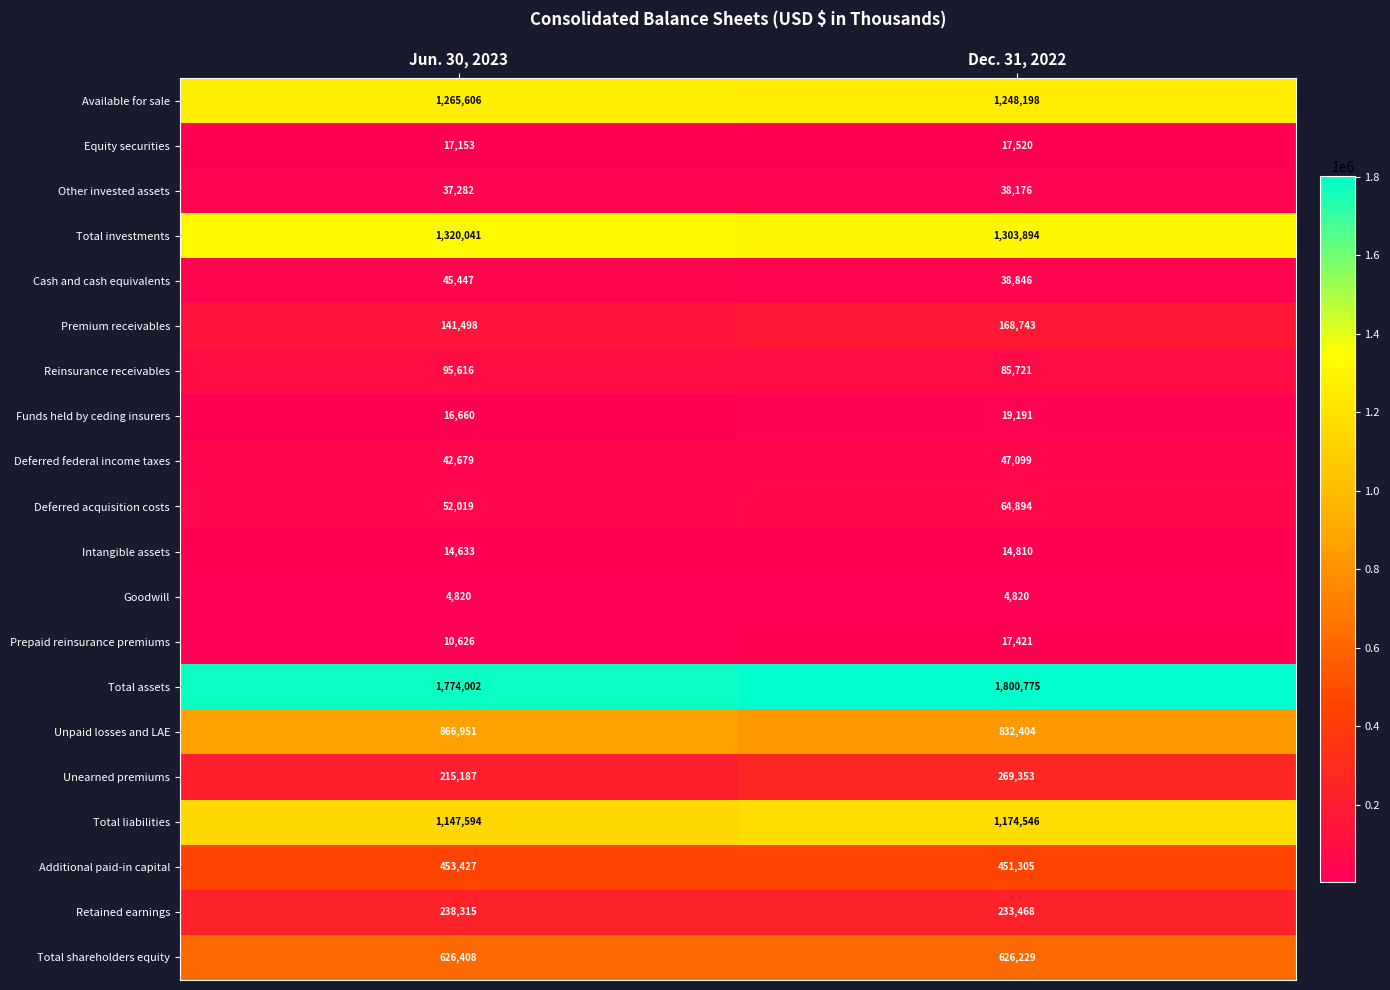

What is the lowest value of the Goodwill series?

4820